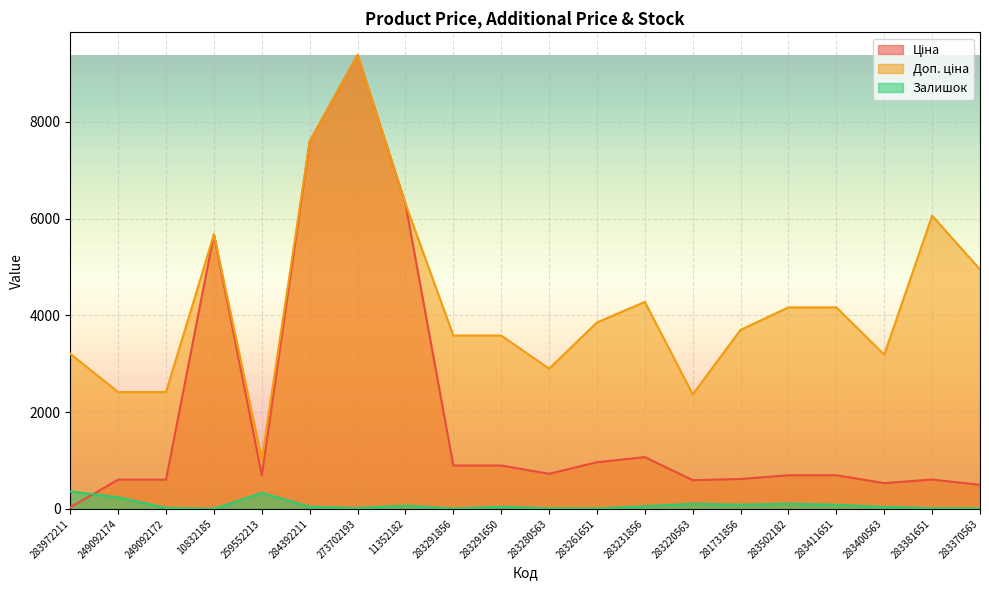

Where is the first local maximum for Доп. ціна?

10832185